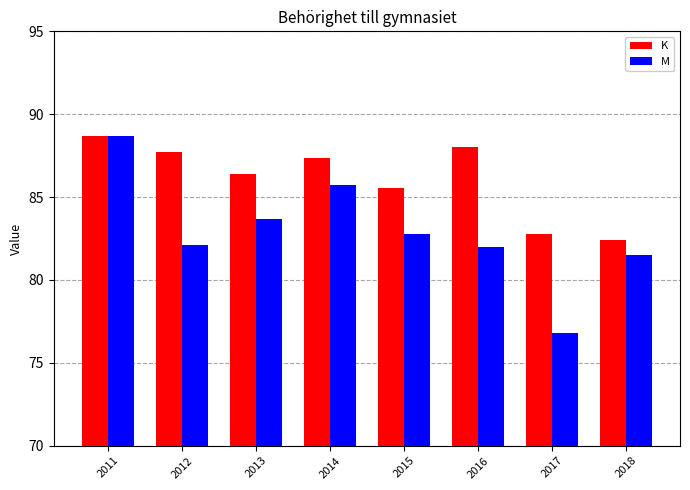

At which category is the sum across all series the highest?

2011